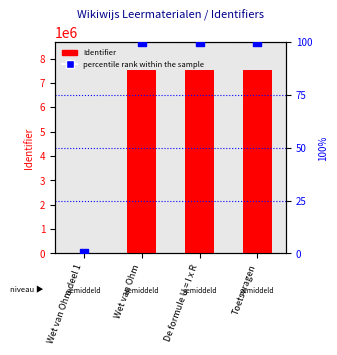

Which series contains the lowest Y value?

Identifier